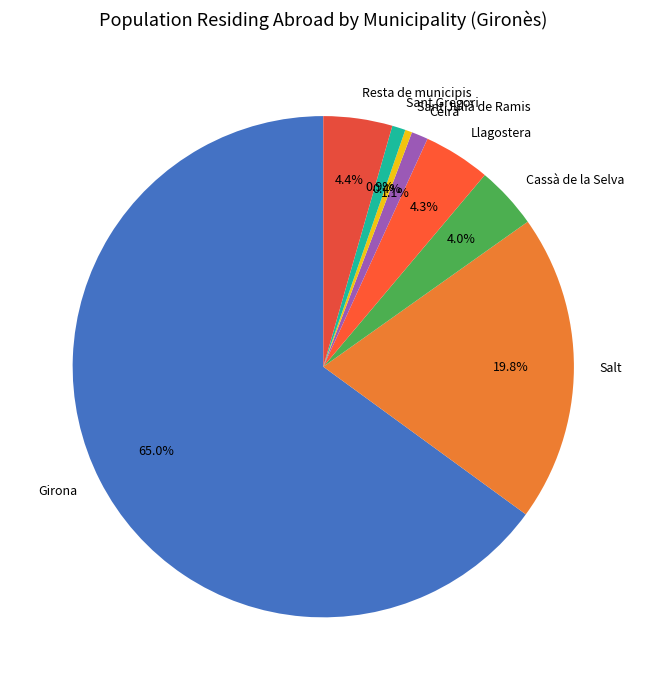

Is it true that Cassà de la Selva is 4% of the pie?

True